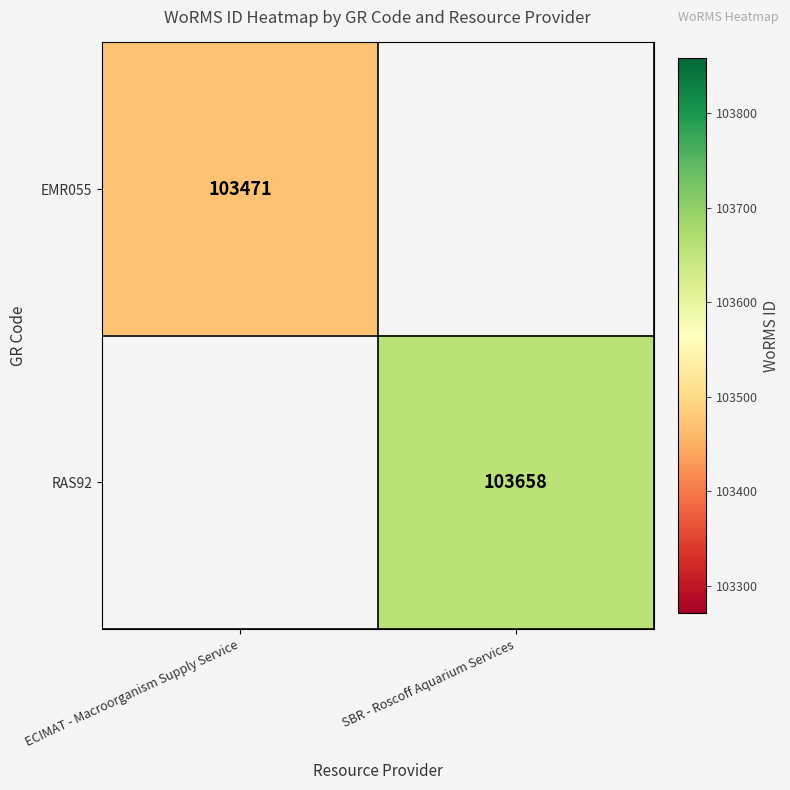

Is it true that RAS92 equals 58784 at SBR - Roscoff Aquarium Services?

False